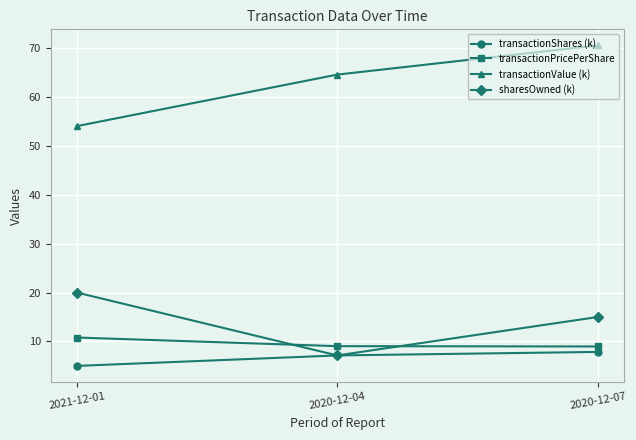

What is the average value of the transactionShares (k) series?

6.7